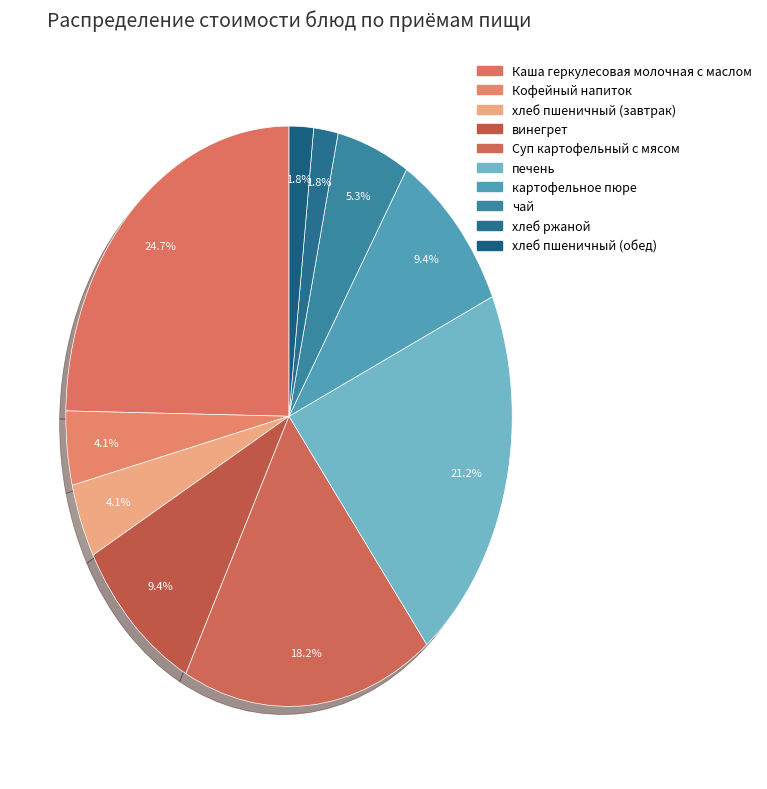

Does Каша геркулесовая молочная с маслом represent more than half of the total?

No